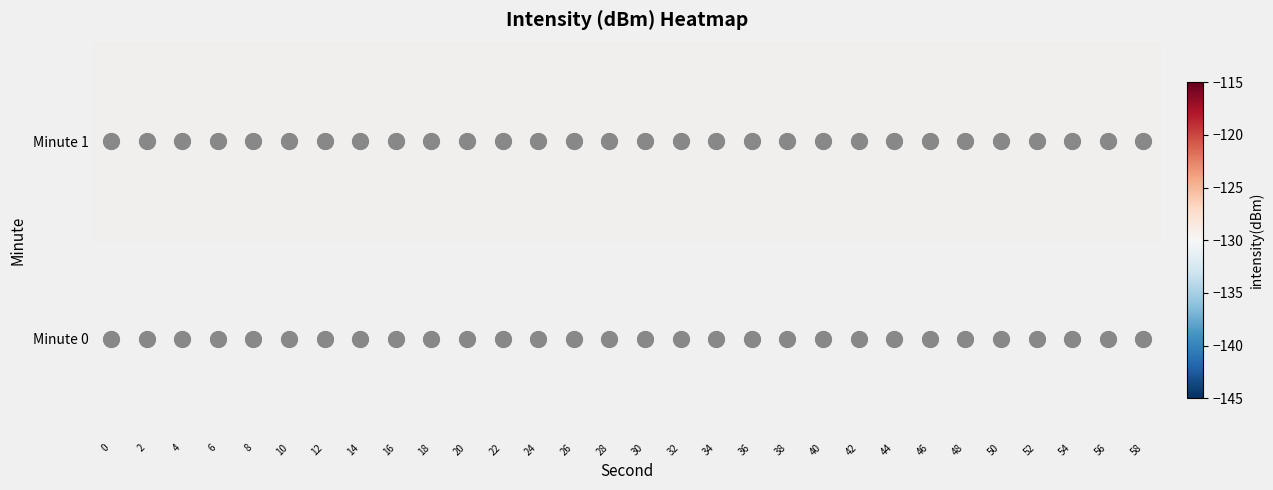

Reading left to right, what are all the values shown in this chart?

row_0: -119.0	-129.6	-127.5	-129.4	-125.7	-126.8	-130.1	-117.7	-133.3	-122.4	-137.4	-126.7	-127.6	-130.8	-128.5	-127.9	-141.3	-126.9	-124.2	-129.5	-132.8	-133.9	-129.9	-141.2	-126.2	-128.6	-129.2	-142.1	-141.2	-134.9
row_1: -123.2	-126.1	-122.3	-132.2	-128.7	-125.8	-135.3	-119.3	-124.7	-122.4	-128.0	-127.5	-130.1	-125.3	-129.8	-126.7	-133.2	-124.9	-127.4	-131.0	-128.6	-130.5	-126.8	-135.1	-129.3	-127.9	-132.4	-138.7	-136.2	-129.1